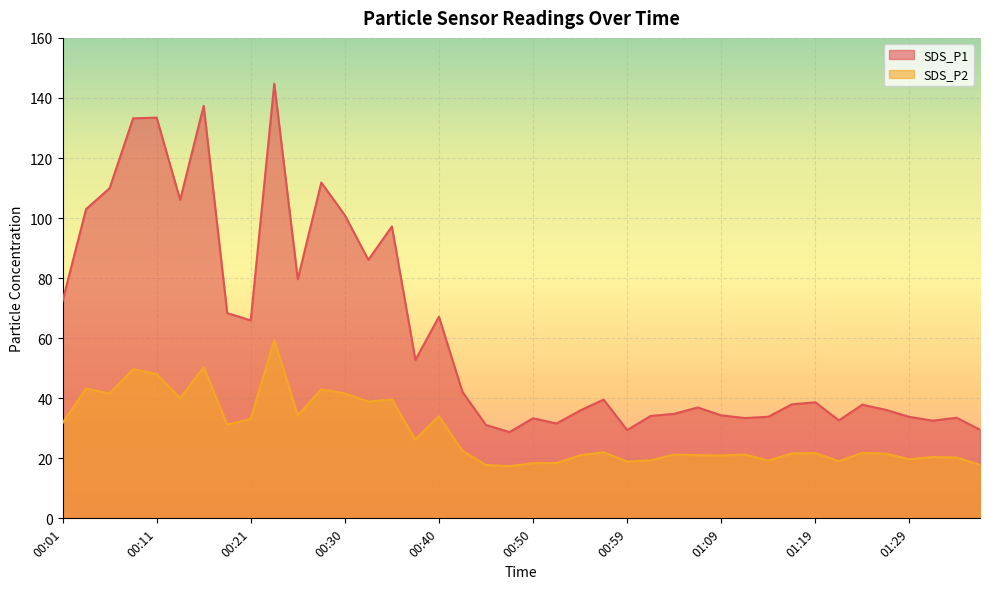

At which label does SDS_P1 first exceed 38?

00:01